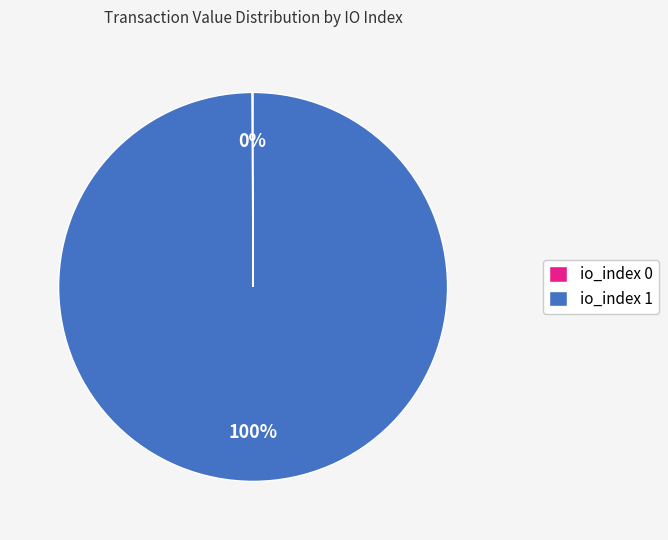

Which category has the biggest portion of the pie?

io_index 1